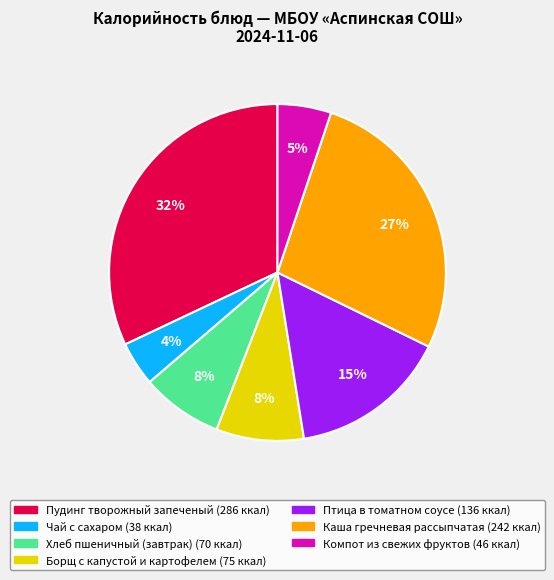

How many segments does this pie chart have?

7